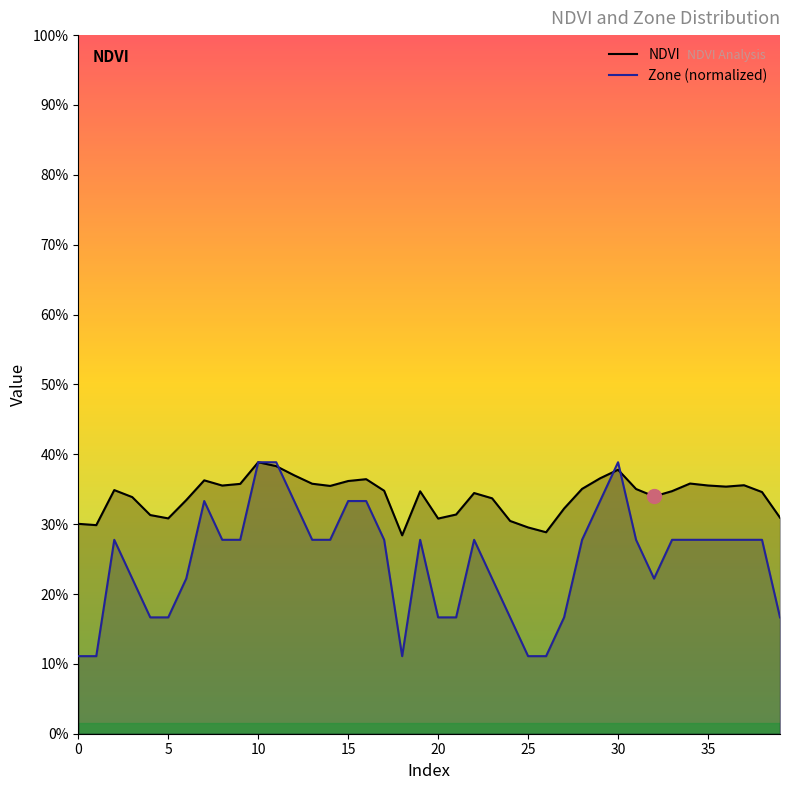

What are all the series names shown in the legend?

NDVI, Zone (normalized)